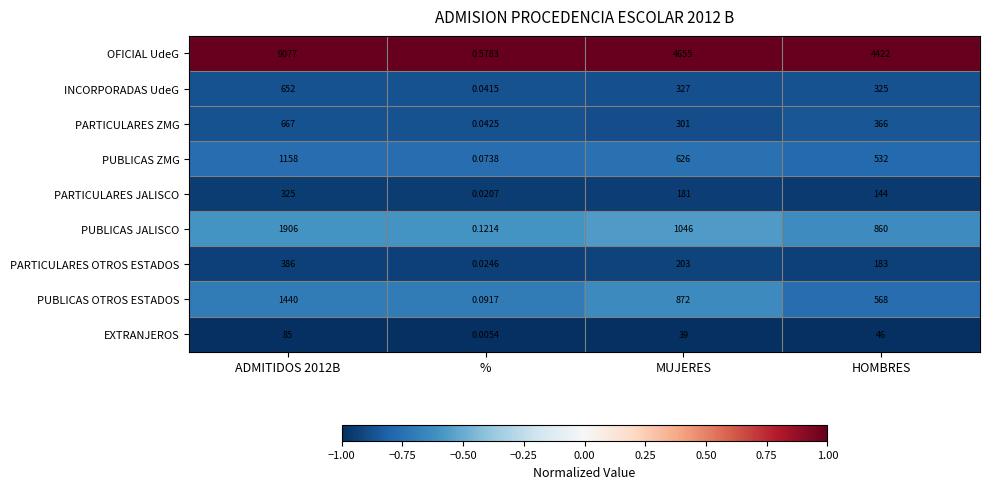

Which series has the largest total across all categories?

OFICIAL UdeG